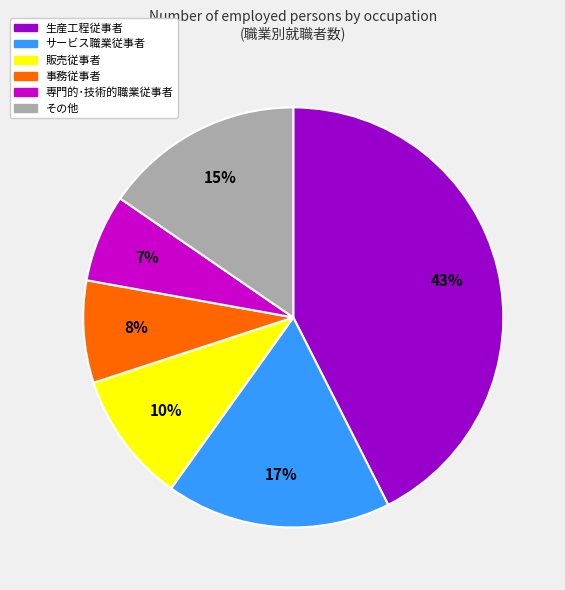

True or false: サービス職業従事者 accounts for 17% of the total.

True